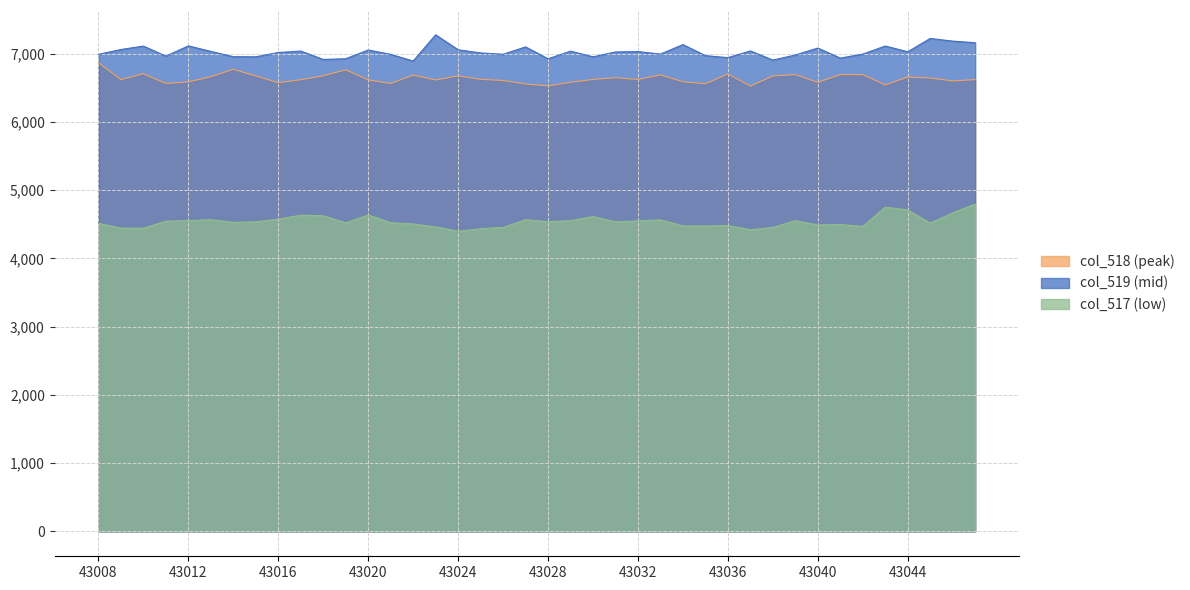

What is the total value across all series at 43013?

18265